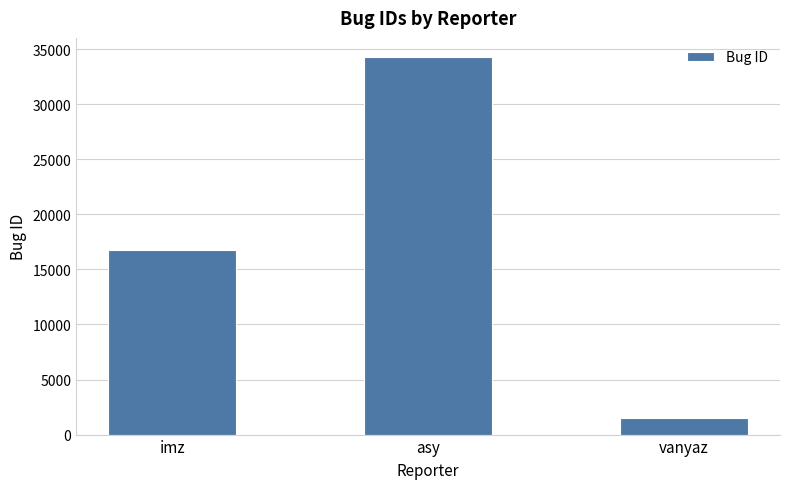

How many distinct data groups are displayed?

1